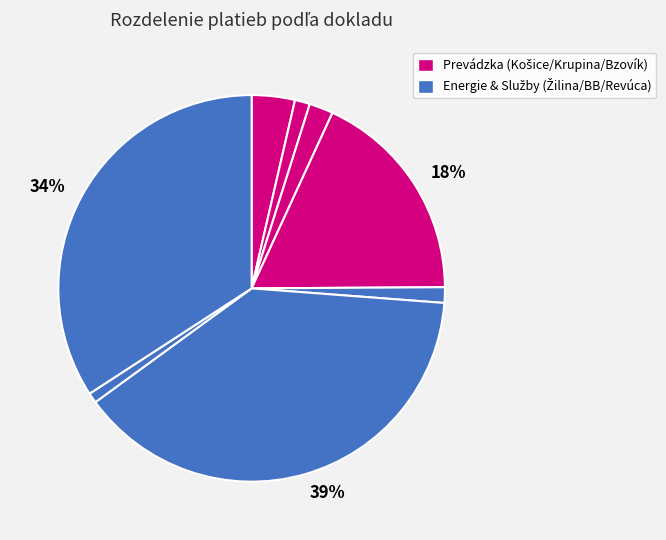

To the nearest percent, what is the average slice percentage?

12%